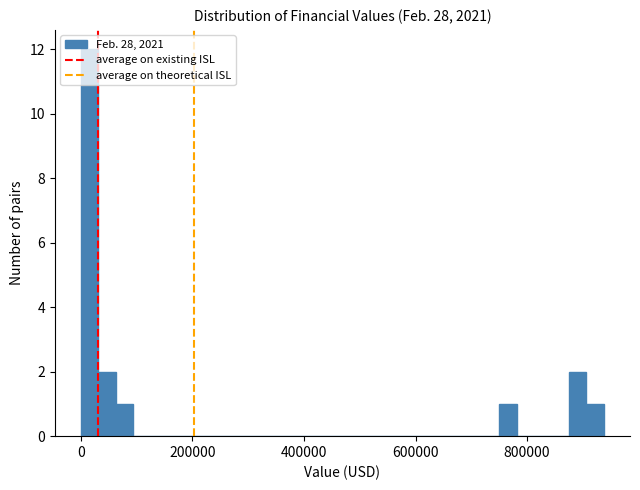

Read against the x-axis, roughly where is the centre of the tallest bar?

20000